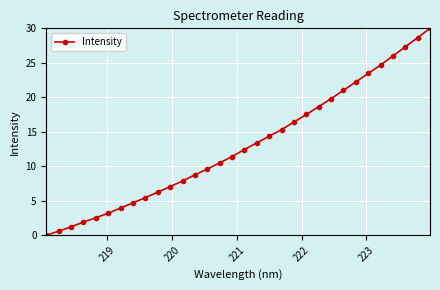

True or false: there are more than 1 points higher than both neighbors.

False